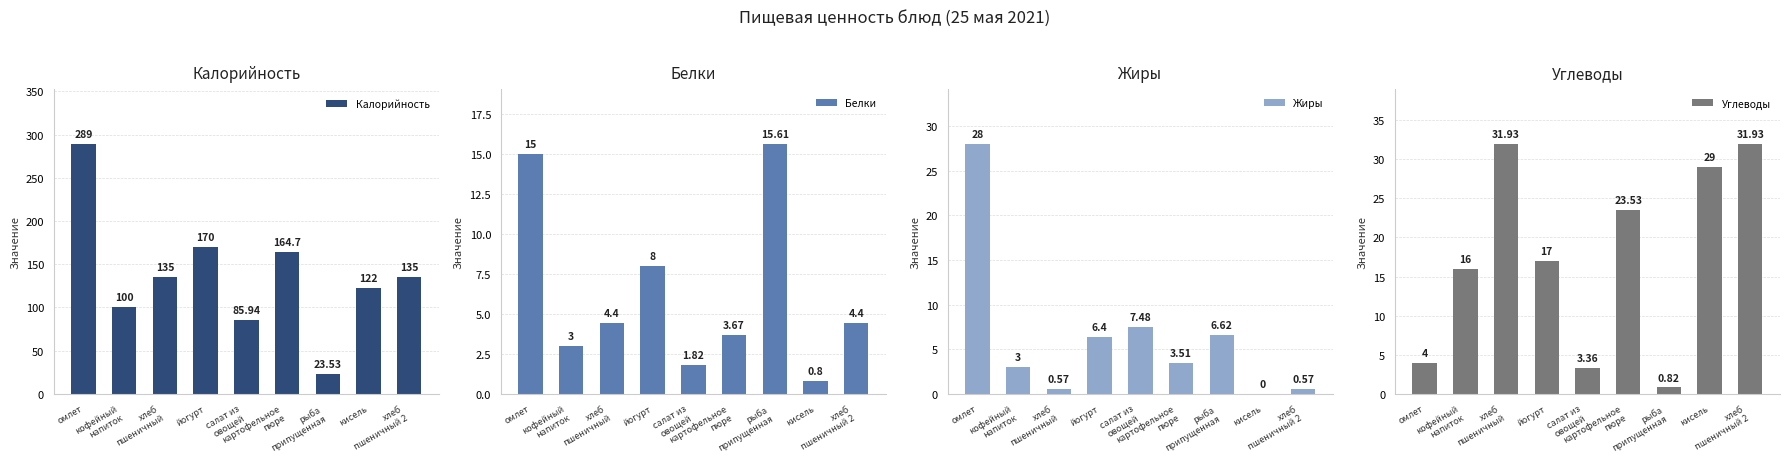

What is the greatest value displayed?

289.0